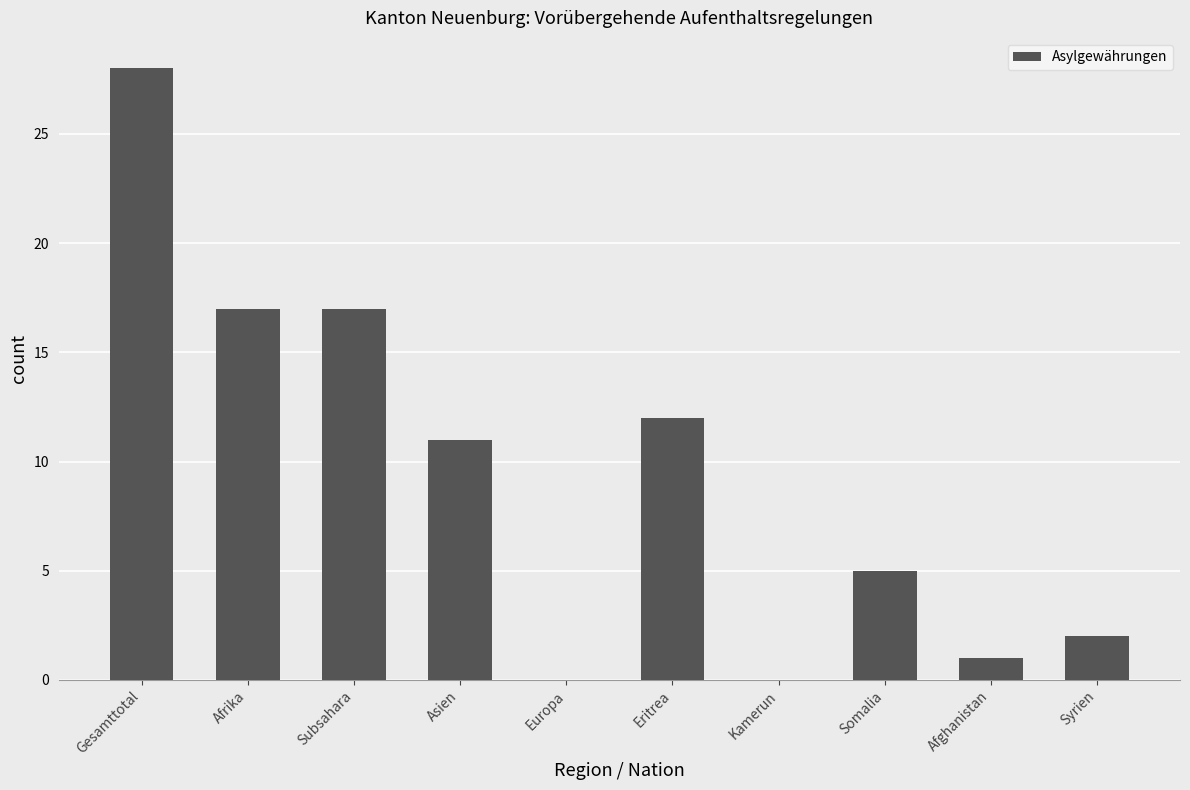

Are the bars horizontal?

No